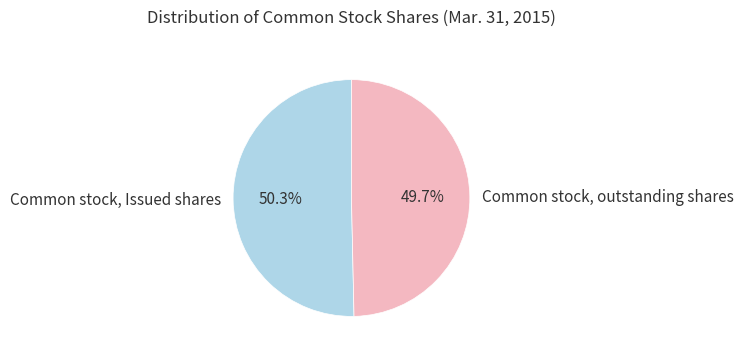

Which has a higher value, Common stock, Issued shares or Common stock, outstanding shares?

Common stock, Issued shares